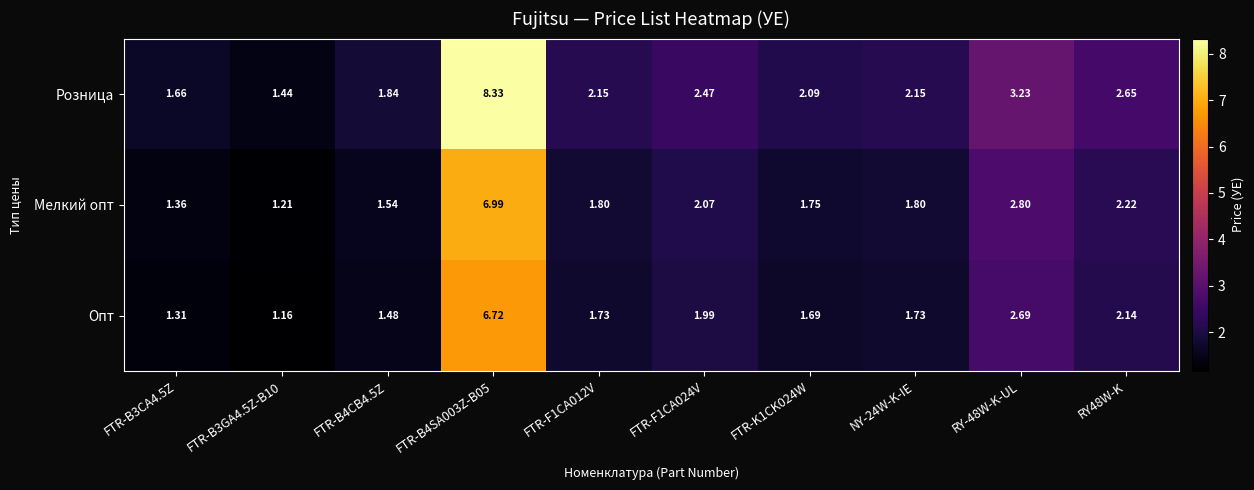

Which series changed the most between FTR-F1CA012V and FTR-K1CK024W?

Розница